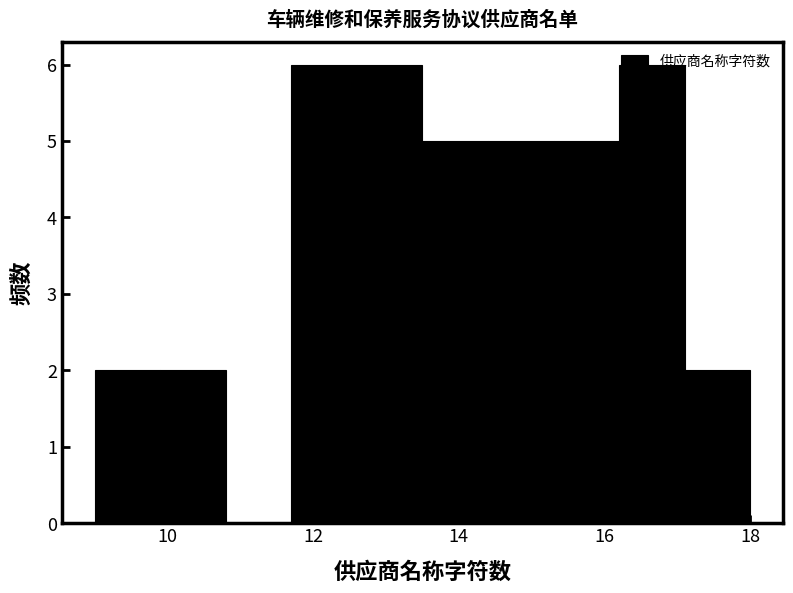

How tall is the bar that spans 9.9 to 10.8 on the x-axis? Neither the bar edges nor the heights are printed on the chart, so give them approximately, as read against the axes.

2